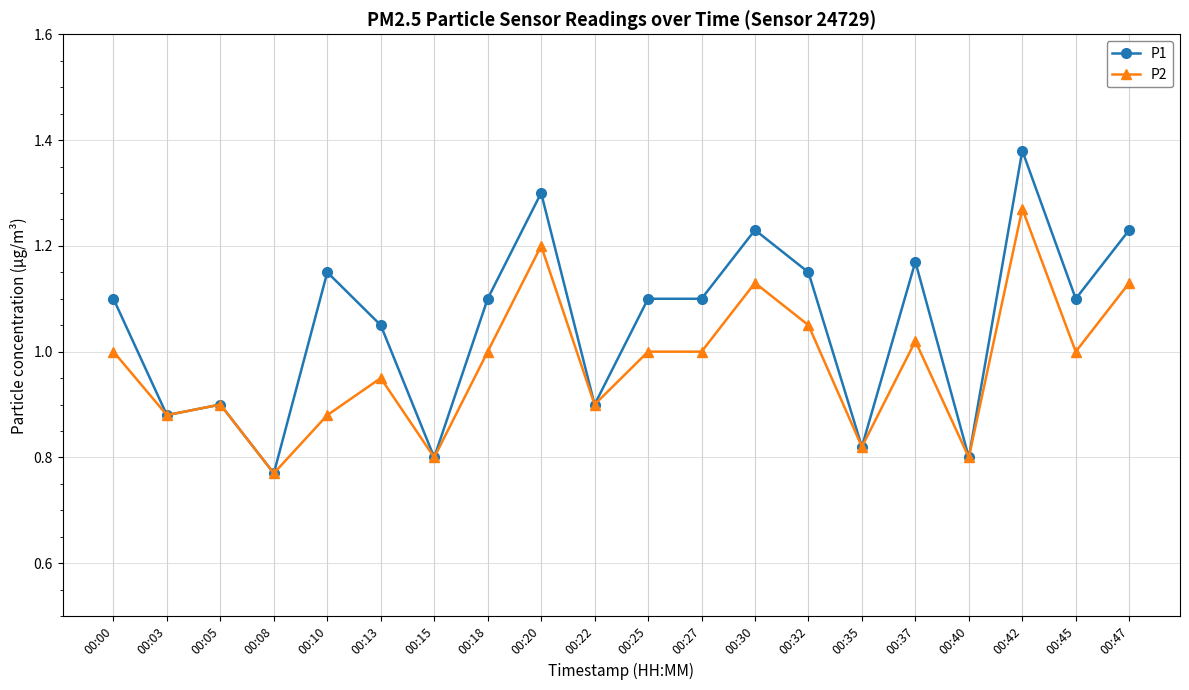

Which category has the highest value across all series?

00:42